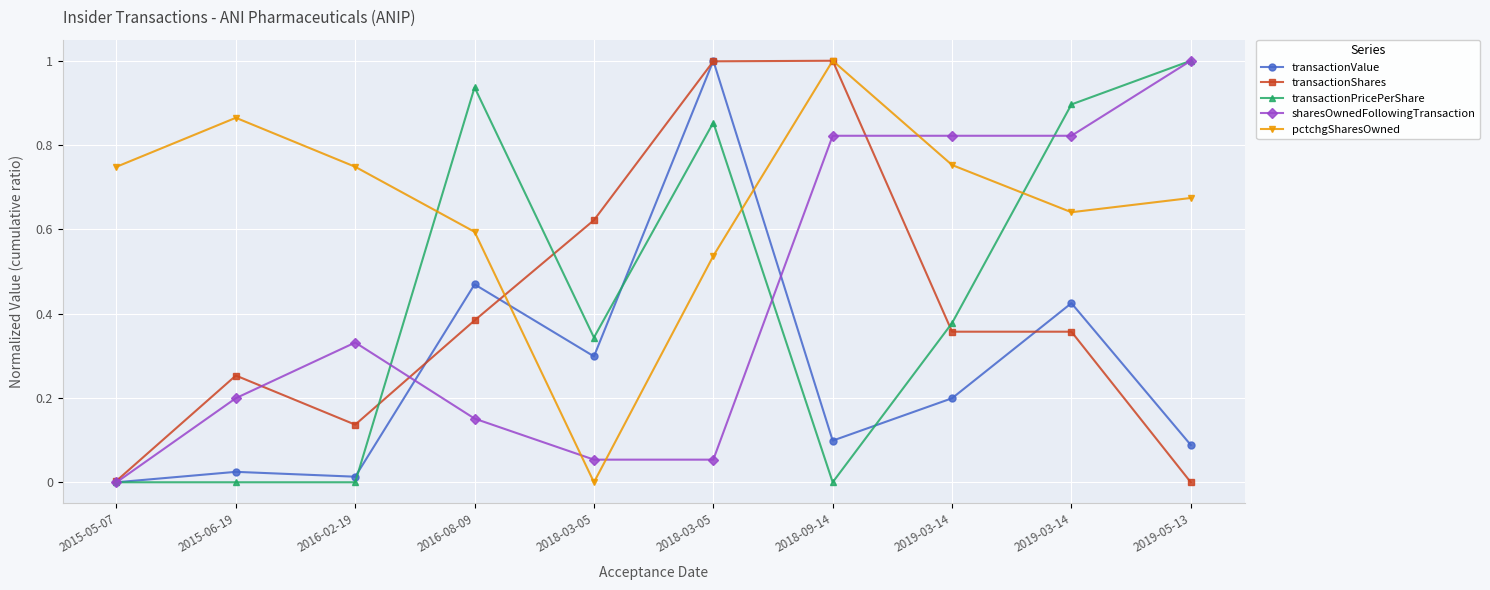

How many lines are shown in the chart?

5